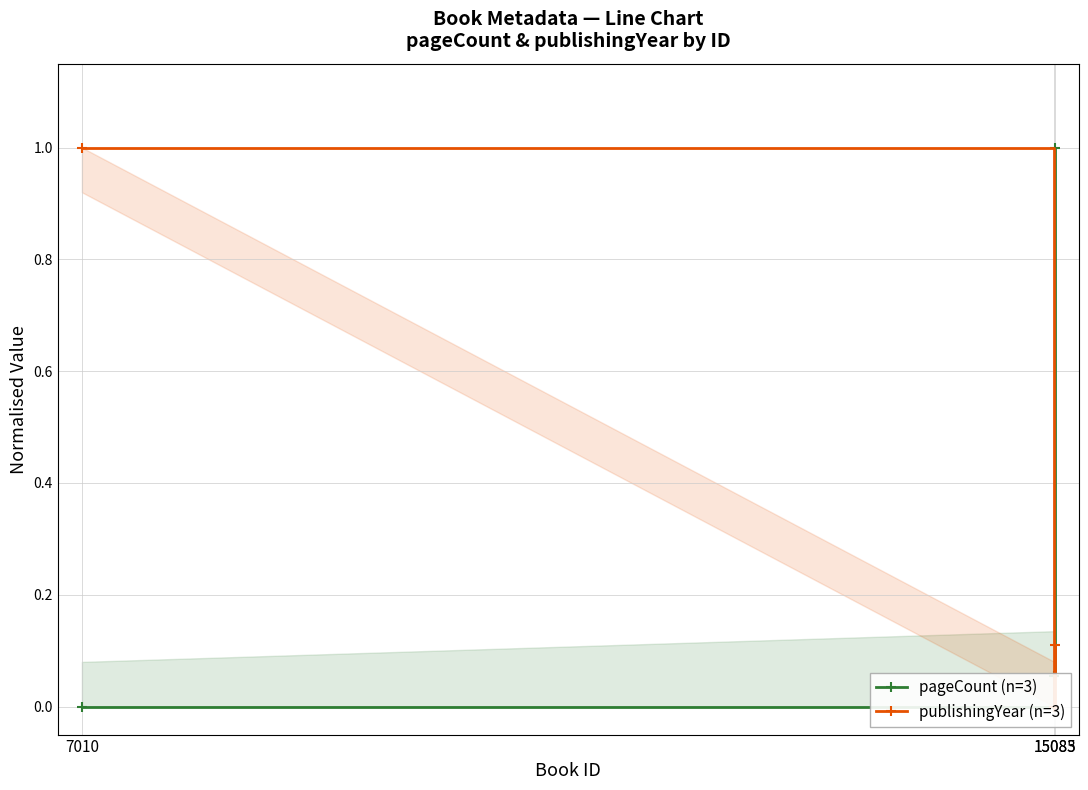

What is the difference between the maximum and minimum values in the publishingYear (n=3) series?

1.0